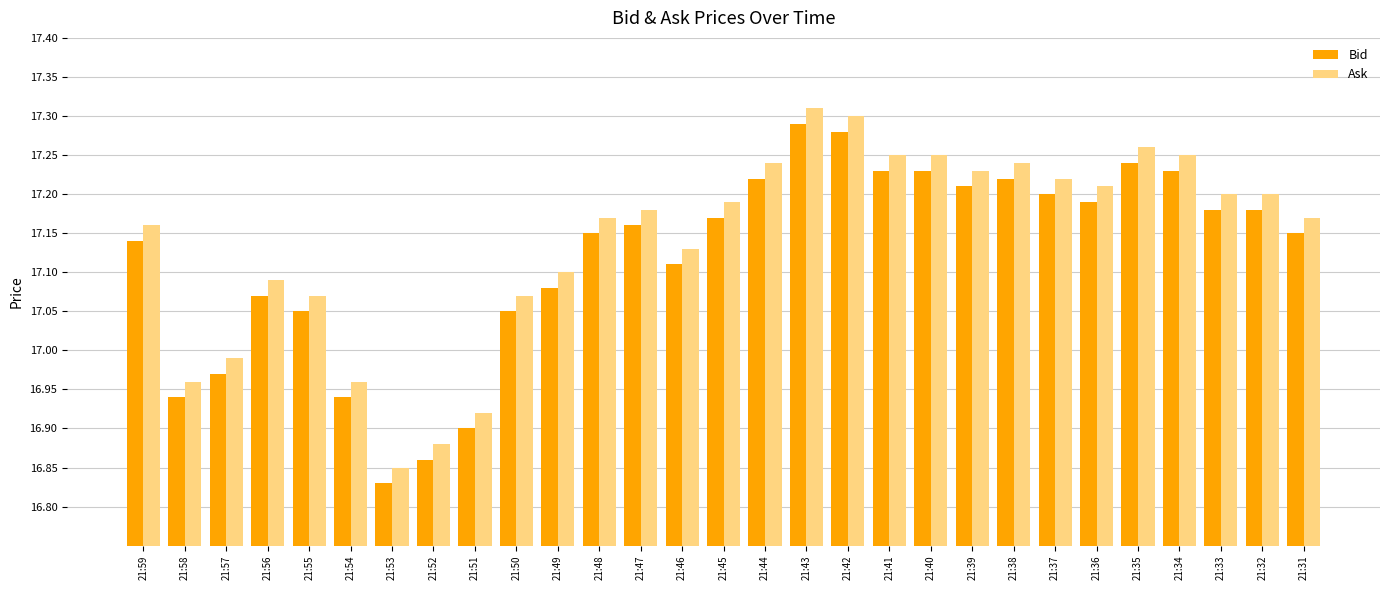

Where does the Bid series first go above 17?

21:59